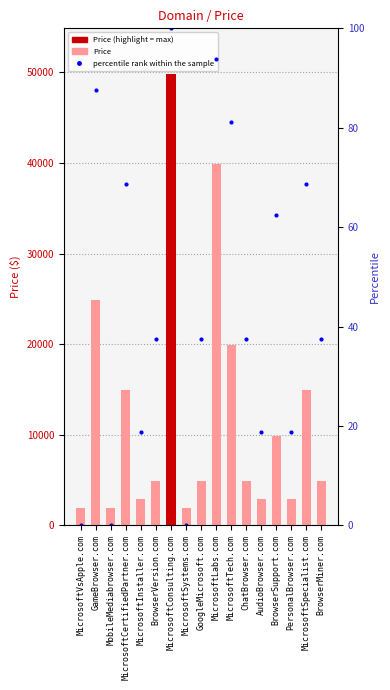

What is the value of the percentile rank within the sample bar at the 12th from the left?

37.5